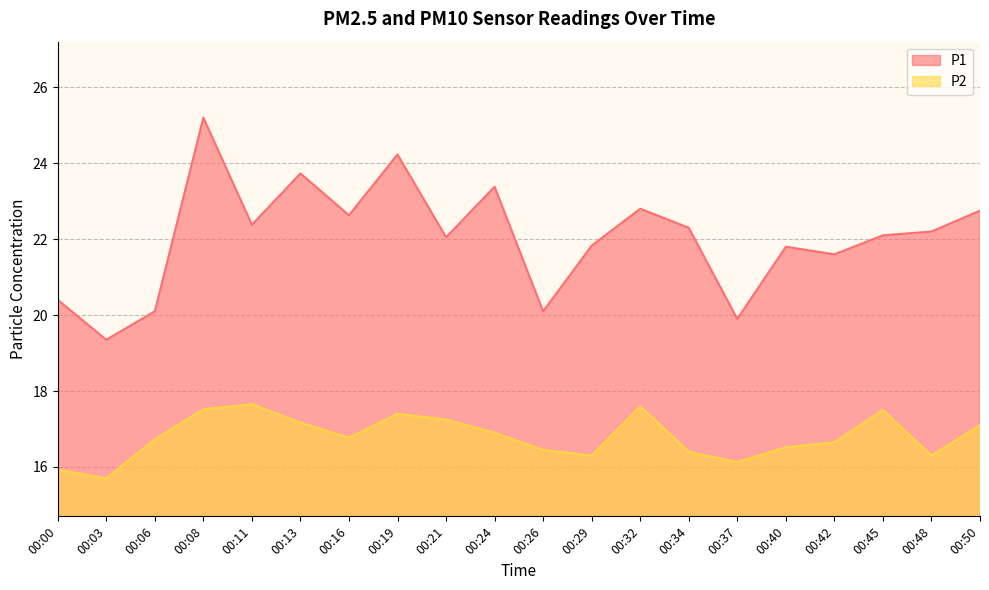

What is the value of the P1 point at the 12th from the left?

21.8